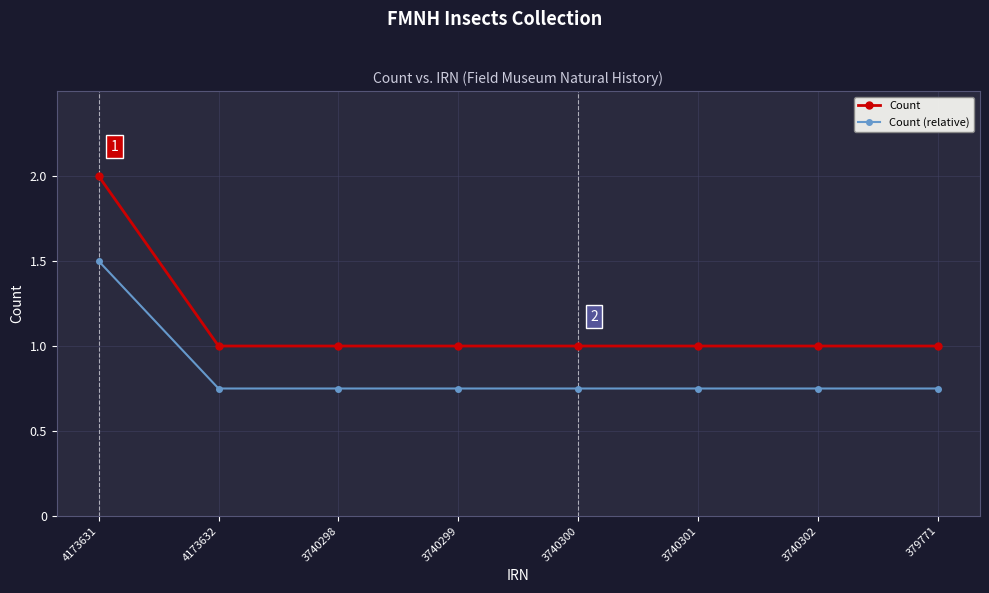

Which label corresponds to the largest value in the chart?

4173631